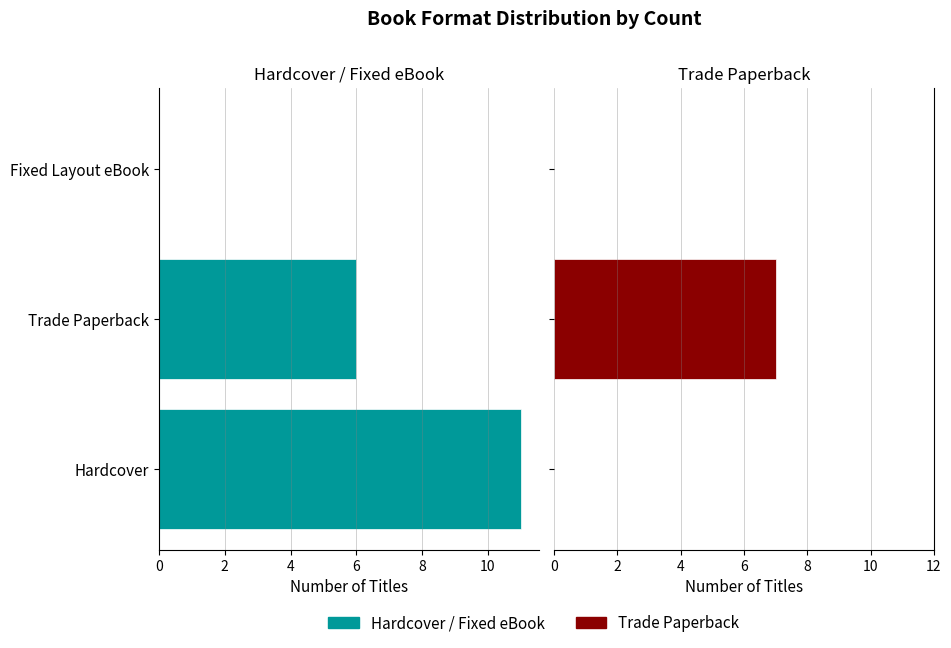

Reading right to left, transcribe all the data shown in this chart.

Hardcover / Fixed eBook: 0	6	11
Trade Paperback: 0	7	0